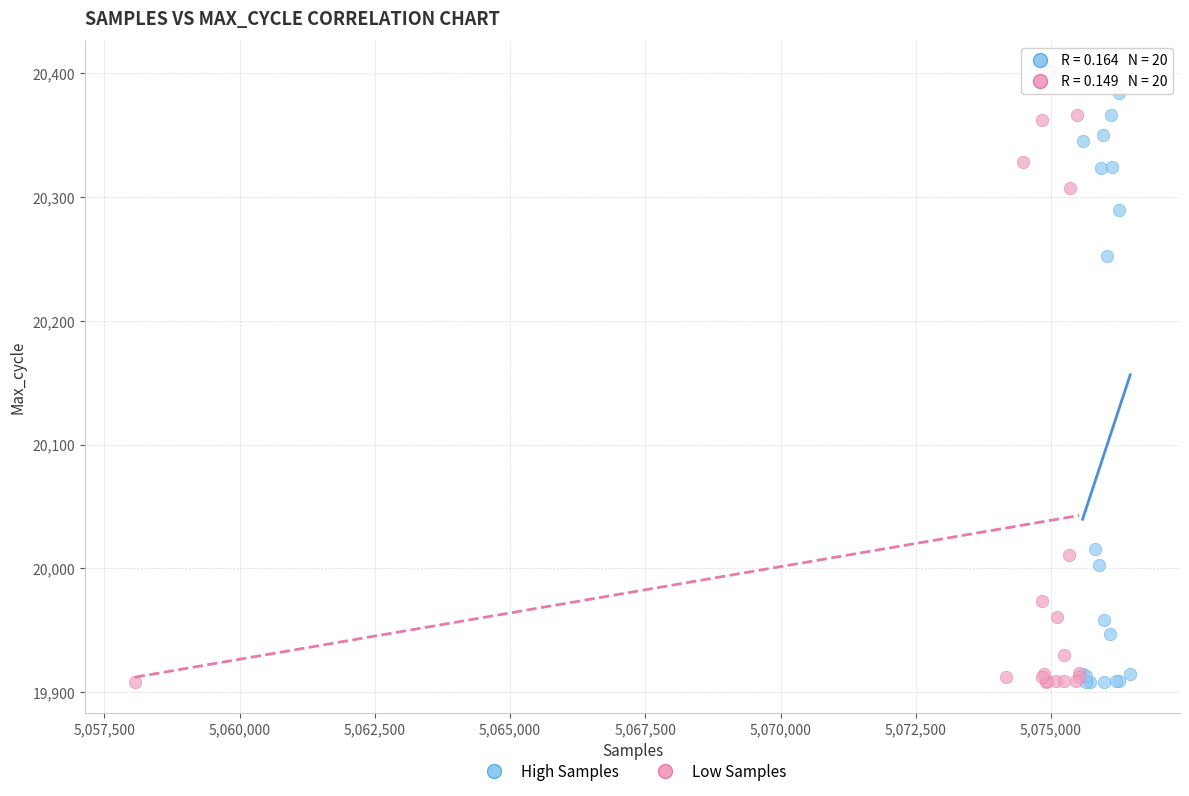

What are all the series names shown in the legend?

High Samples, Low Samples